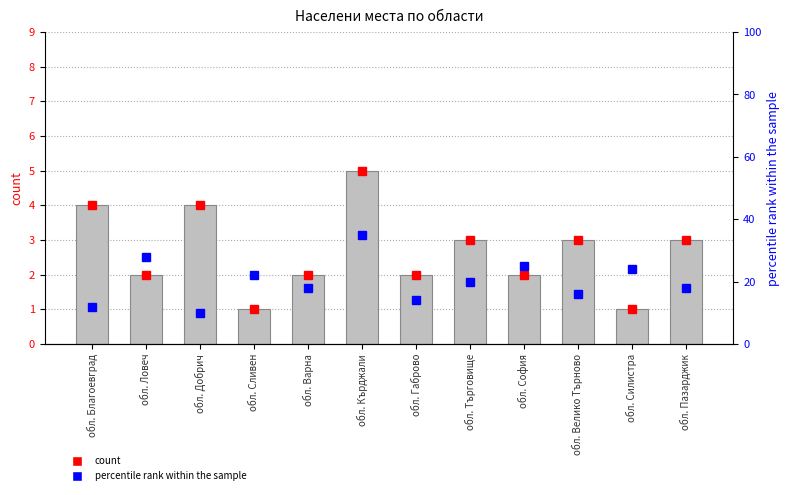

What is the label of the 5th bar from the right?

обл. Търговище